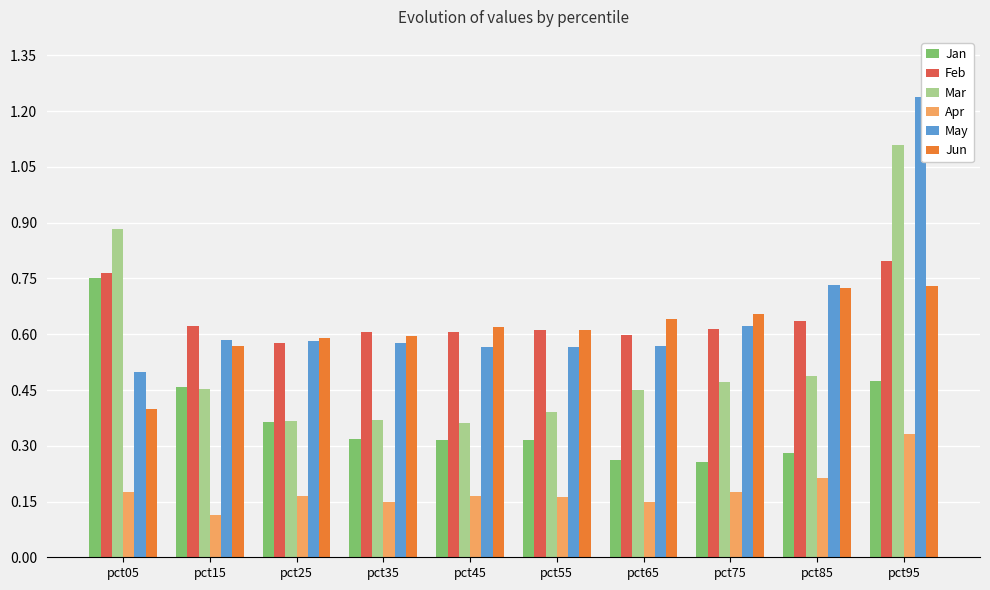

What is the sum of the Jun values at pct95 and pct15?

1.3